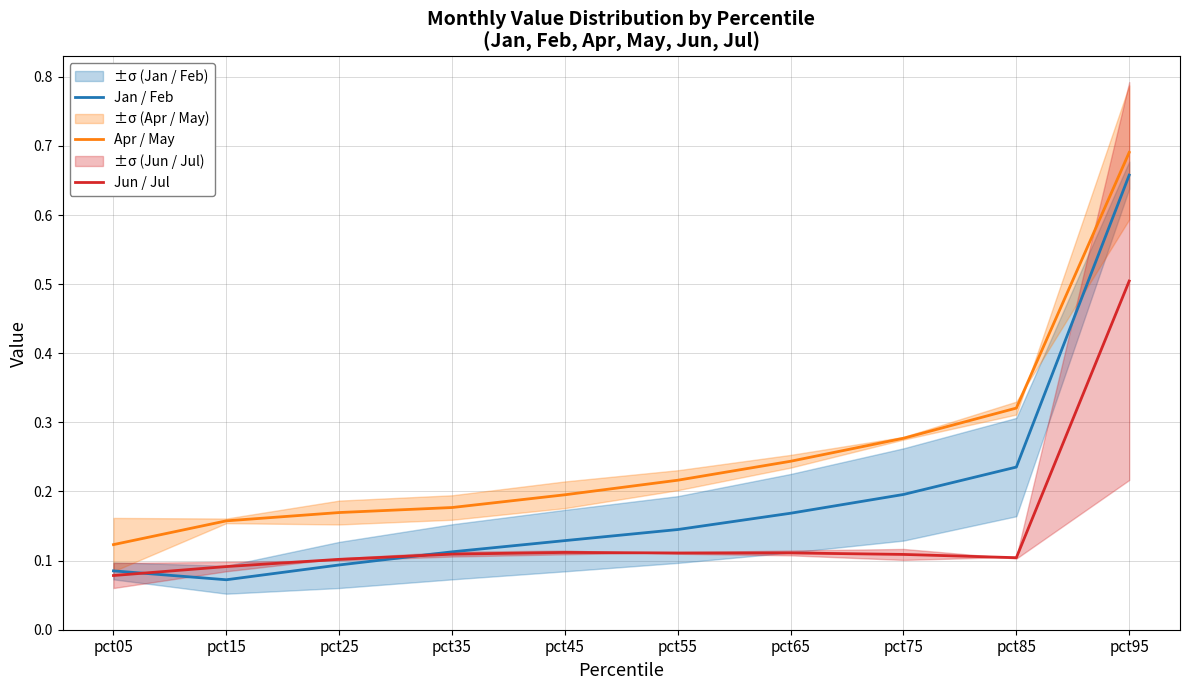

What is the total value across all series at pct65?

0.5